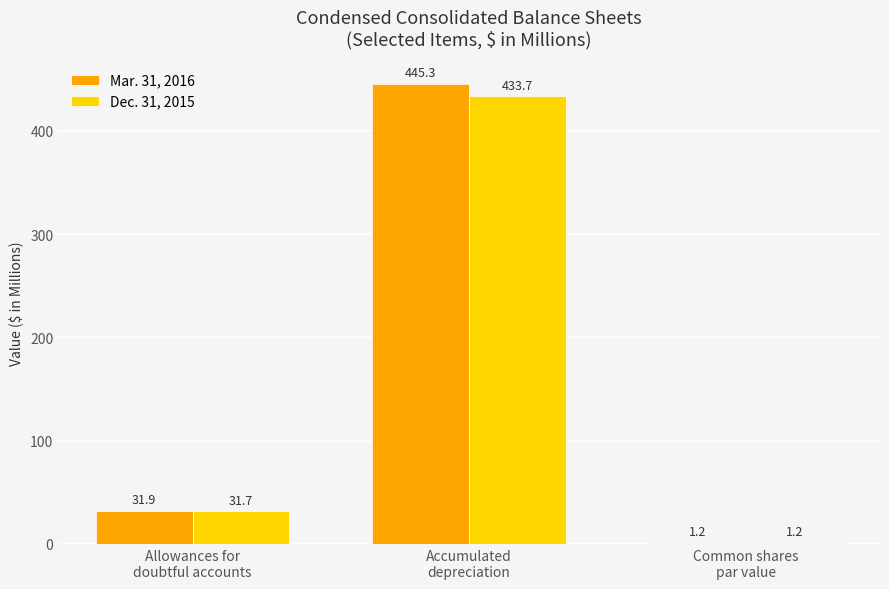

Which series has the largest total across all categories?

Mar. 31, 2016